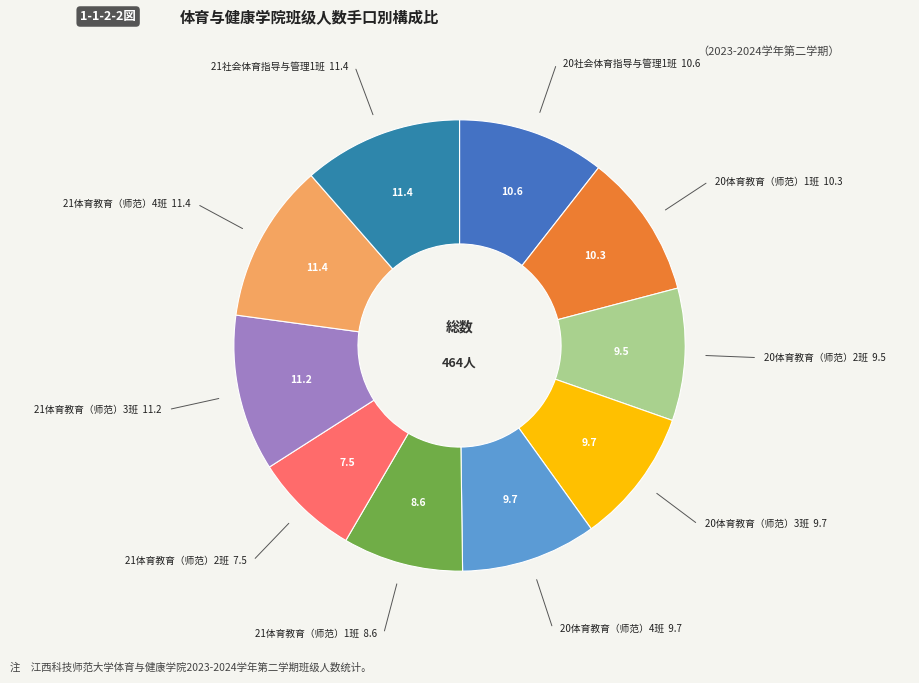

To the nearest percent, what is the average slice percentage?

10%